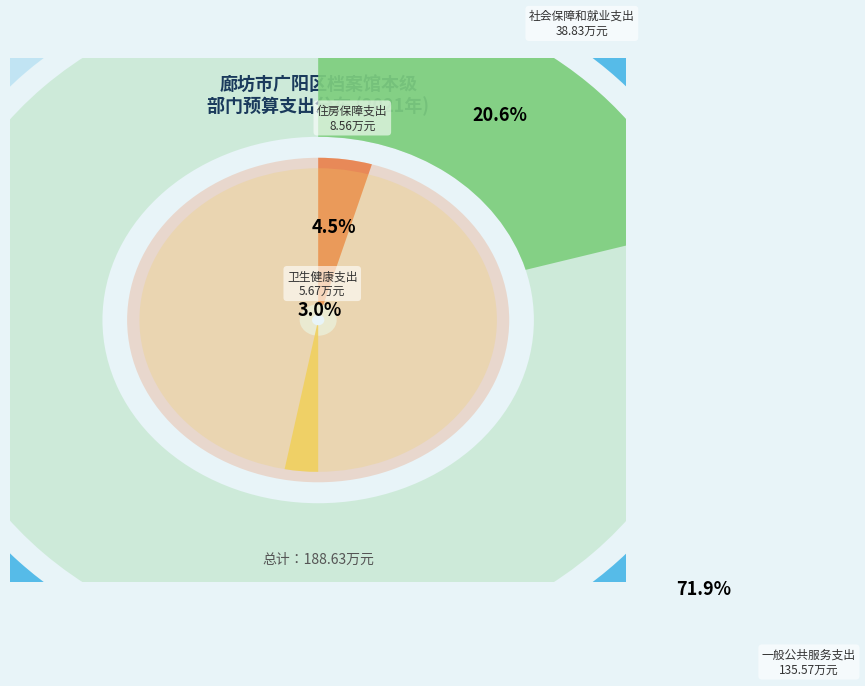

Which slice represents more than half of the pie?

一般公共服务支出